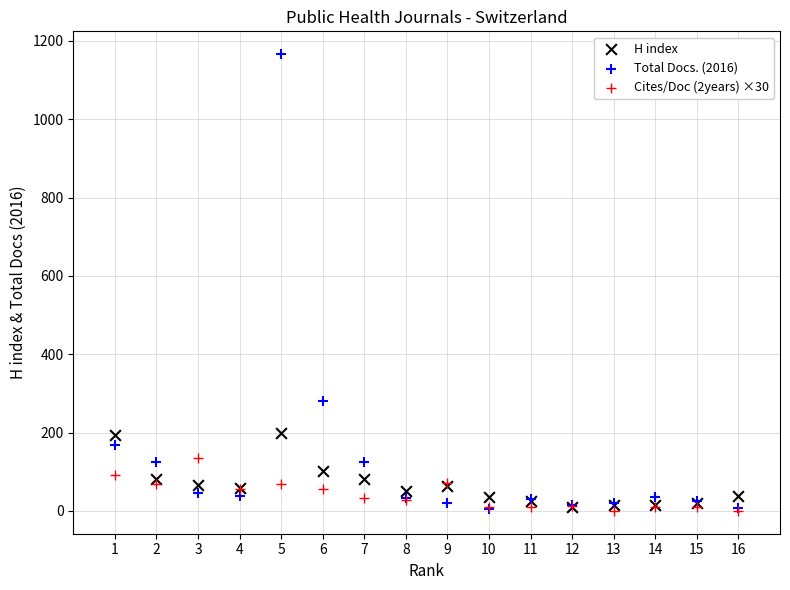

Which series reaches the maximum Y coordinate?

Total Docs. (2016)